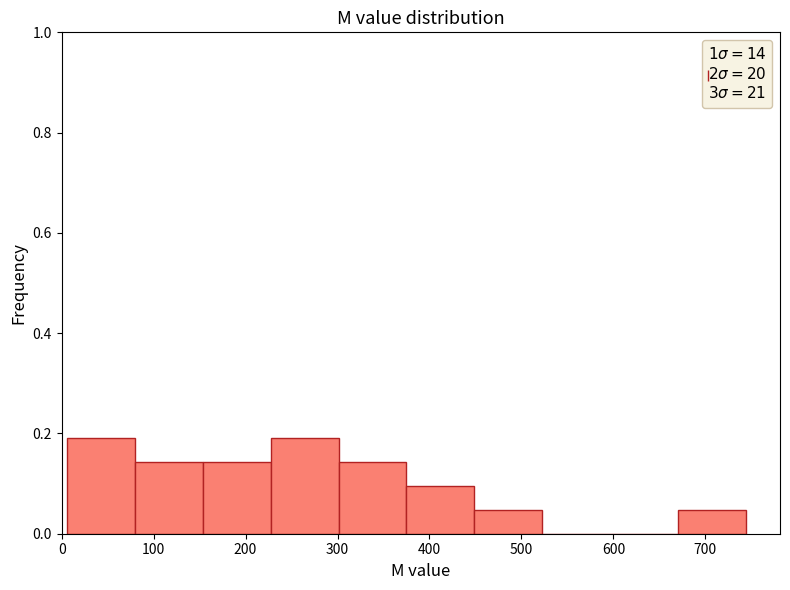

How tall is the bar that spans 80 to 150 on the x-axis? Neither the bar edges nor the heights are printed on the chart, so give them approximately, as read against the axes.

0.14